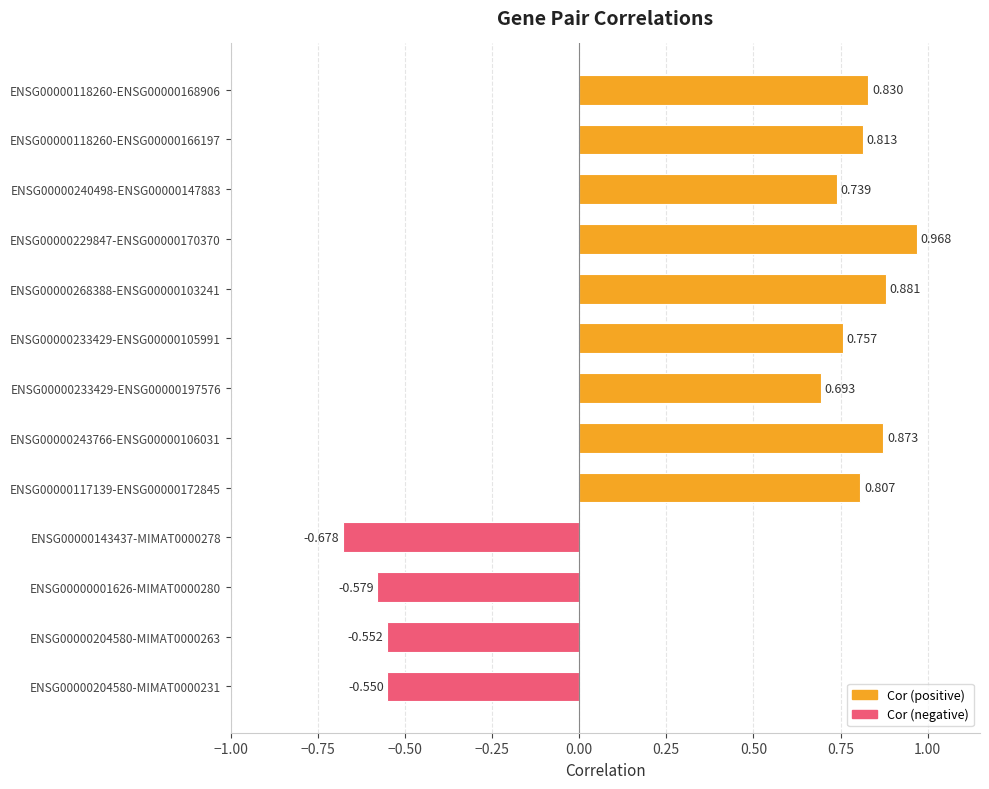

Are the bars horizontal?

Yes